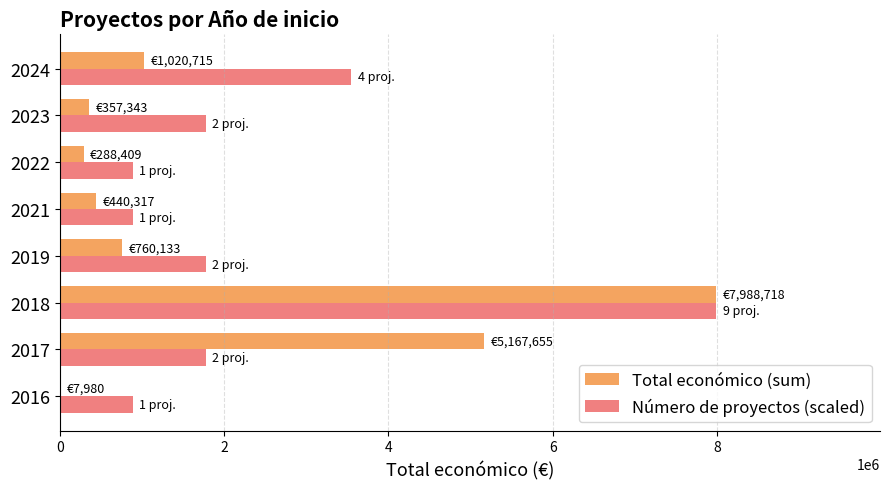

What is the sum of all Total económico (sum) values?

16031270.0